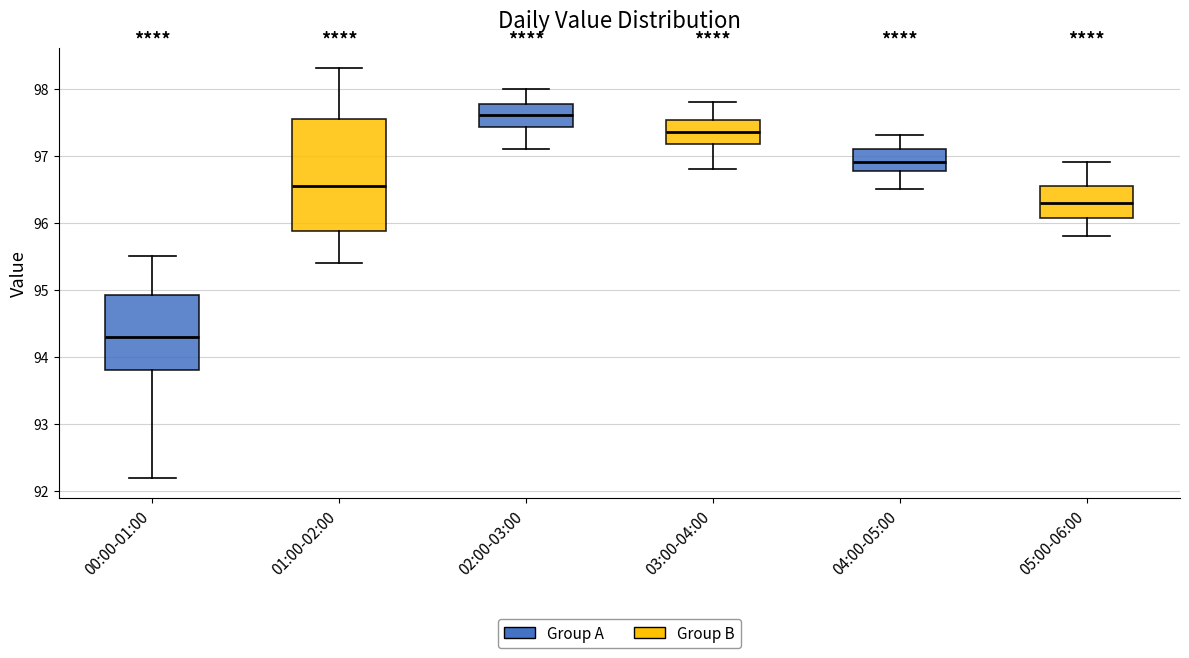

Reading left to right, read every box against the y-axis: the position of its median line, the range the box covers, and the ends of its whiskers. The values are not printed on the chart, so give them approximately, as read against the axis.

00:00-01:00: median 94.3, box 93.8 to 94.9, whiskers 92.2 to 95.5
01:00-02:00: median 96.6, box 95.9 to 97.6, whiskers 95.4 to 98.3
02:00-03:00: median 97.6, box 97.4 to 97.8, whiskers 97.1 to 98.0
03:00-04:00: median 97.4, box 97.2 to 97.5, whiskers 96.8 to 97.8
04:00-05:00: median 96.9, box 96.8 to 97.1, whiskers 96.5 to 97.3
05:00-06:00: median 96.3, box 96.1 to 96.6, whiskers 95.8 to 96.9